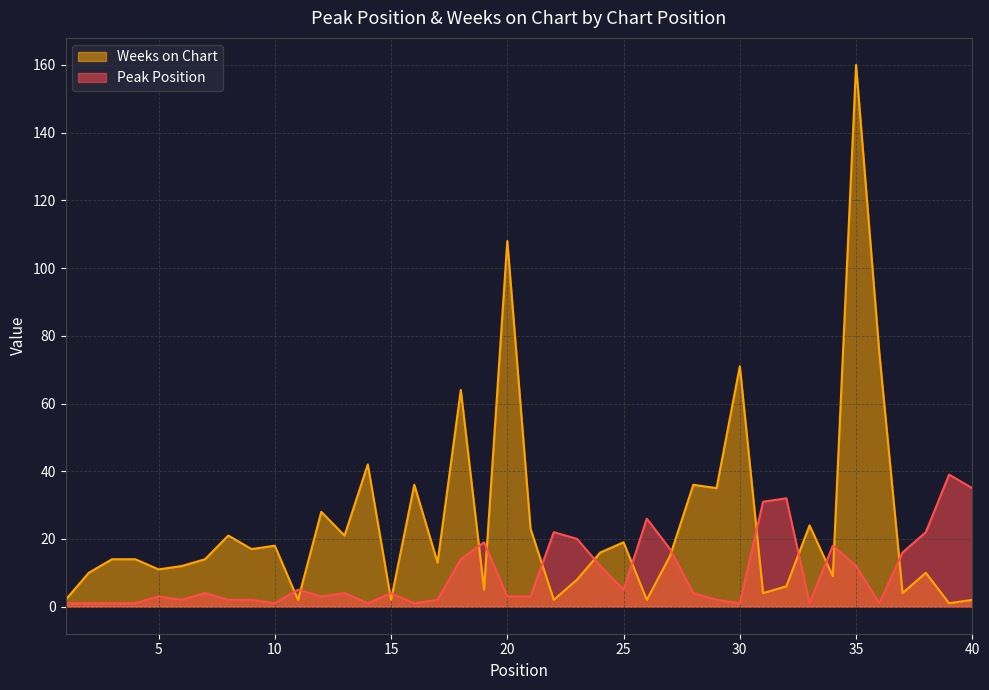

List the series in order of their overall mean, highest first.

Weeks on Chart, Peak Position